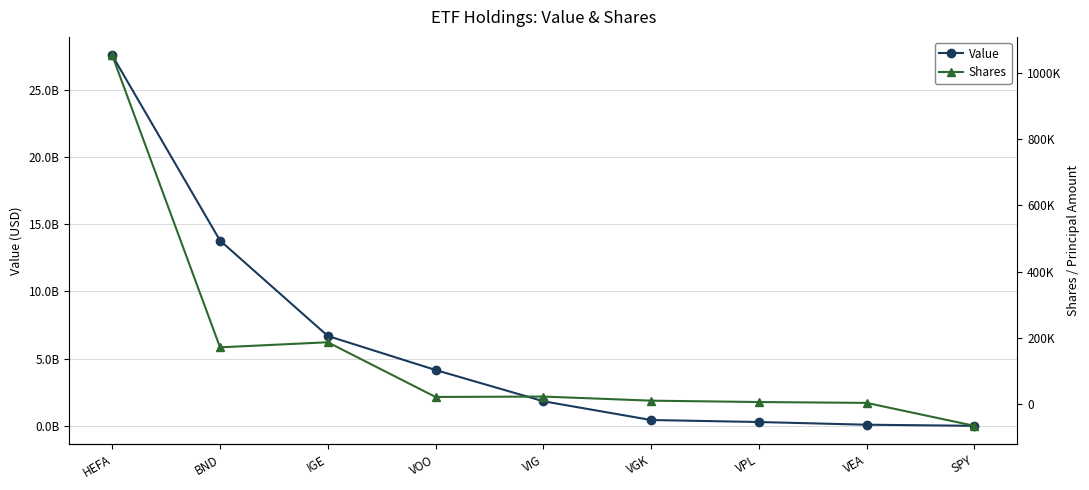

Read the Value value at VOO, to the nearest 100.

4149499000